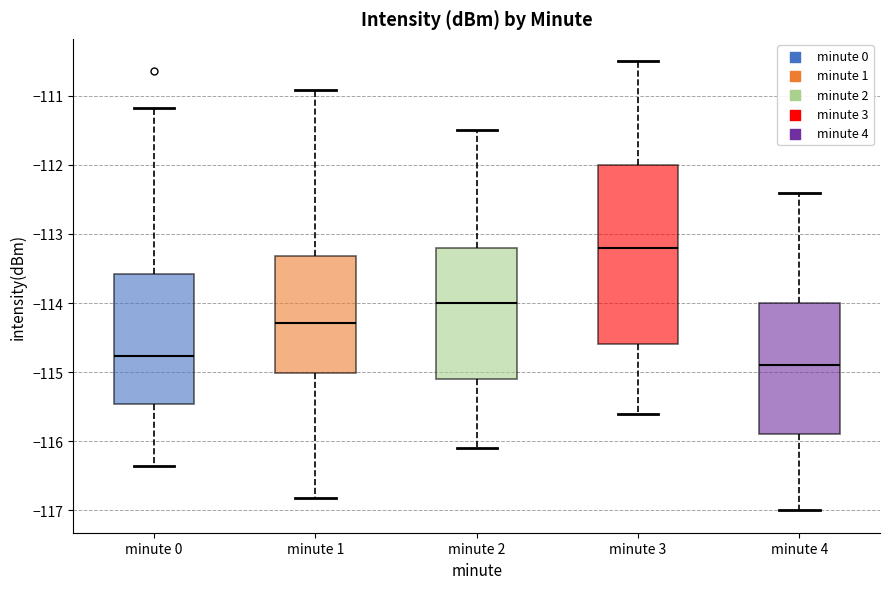

Which box's median line is the highest?

minute 3